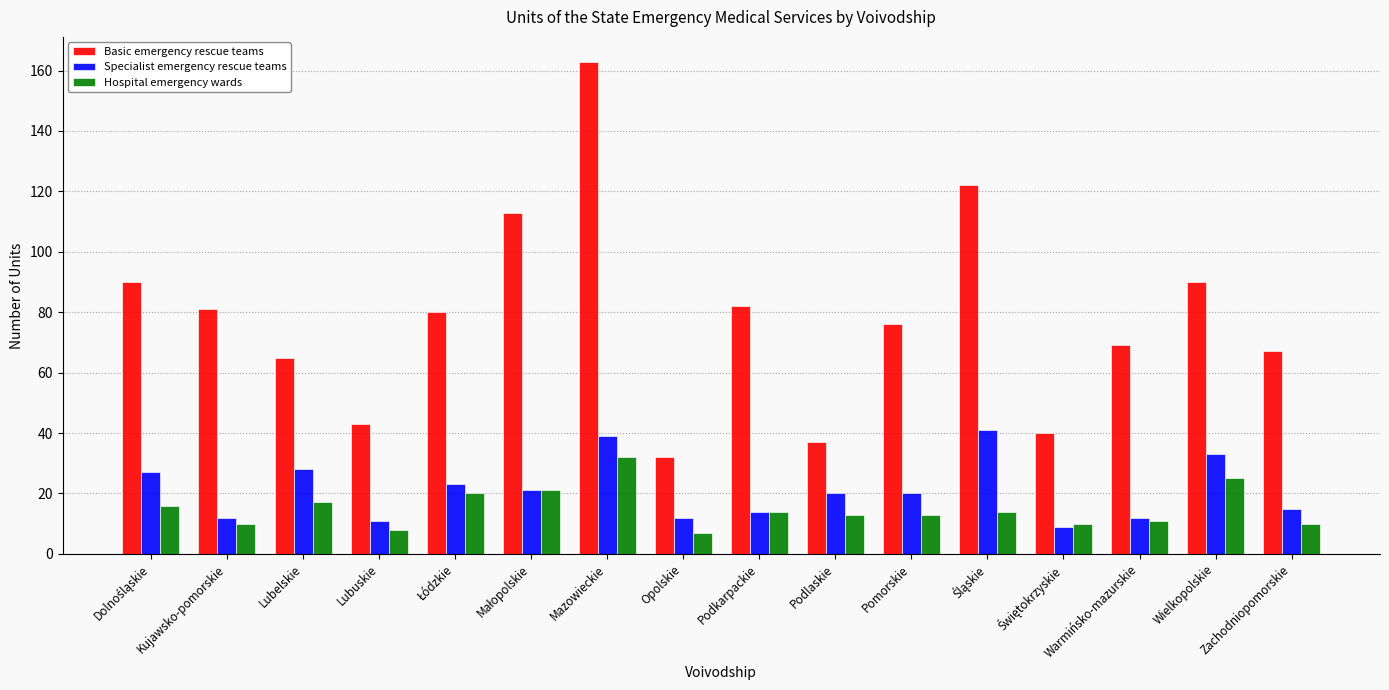

How many bars are there in each group?

3